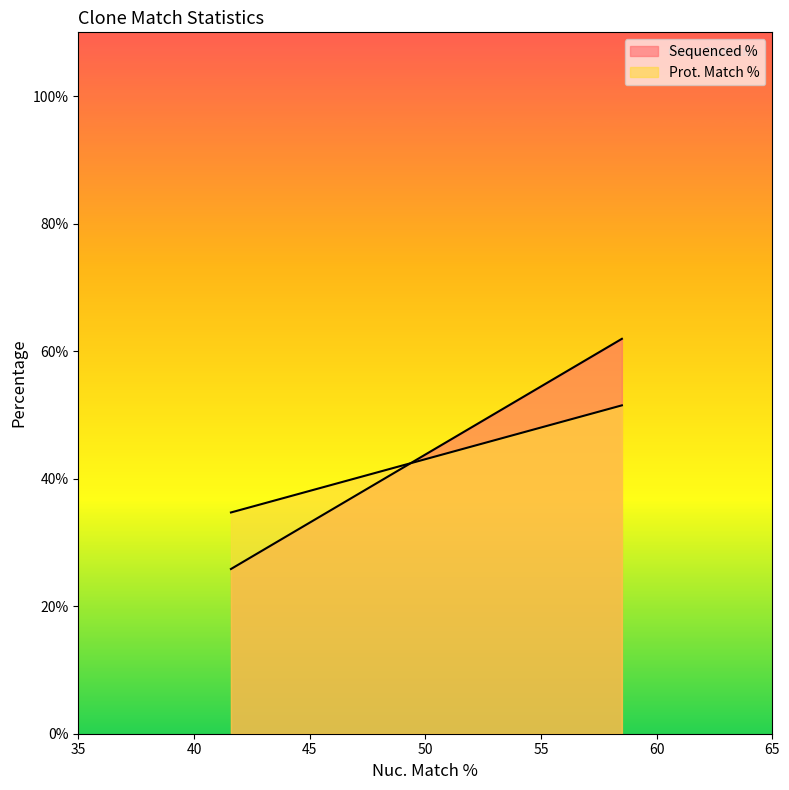

Is the value of Sequenced % at 58.5 greater than the value of Prot. Match % at 41.6?

Yes